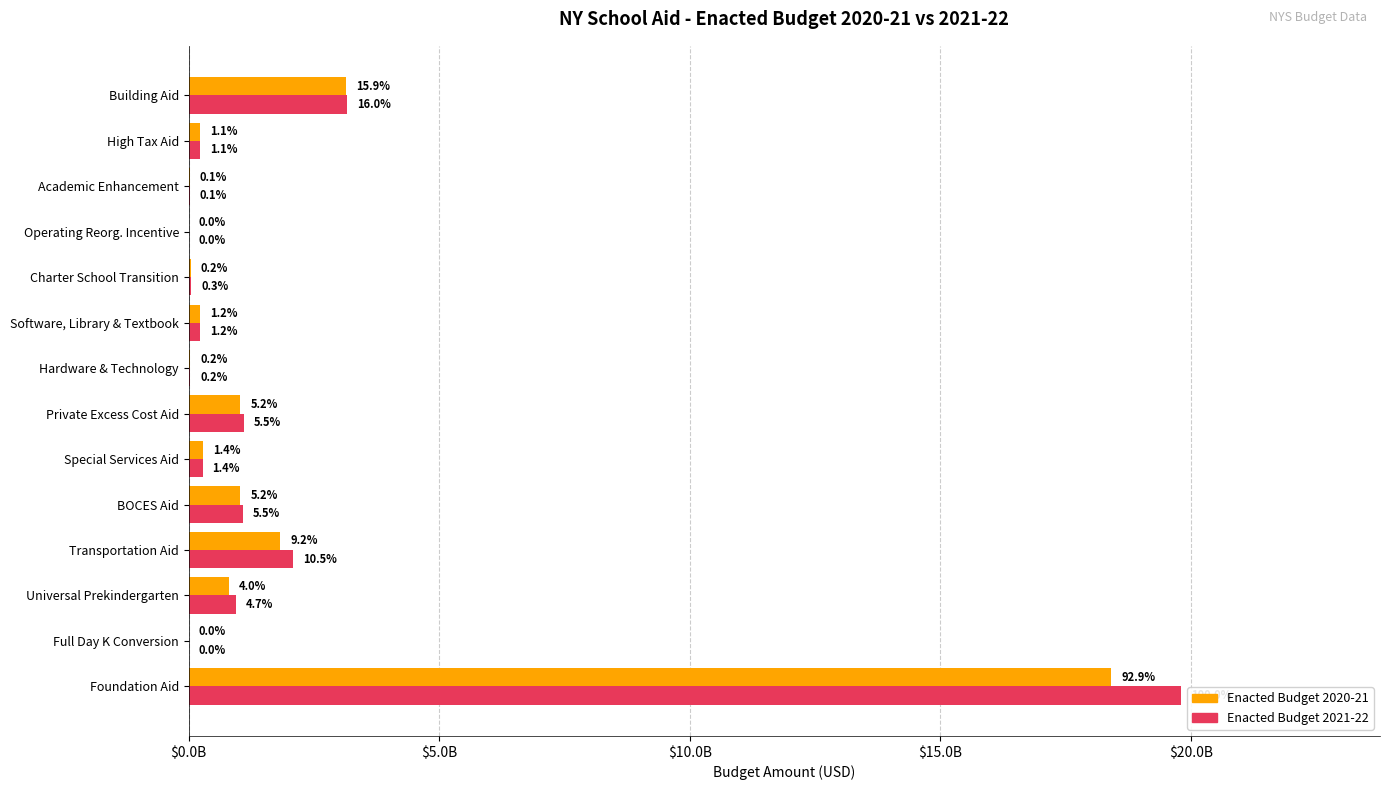

Reading left to right, what are all the values shown in this chart?

Enacted Budget 2020-21: 18411780302	2485436	796613765	1830983546	1033824348	282231716	1033446005	36310058	234739598	48420850	5368205	28271832	223298324	3147634011
Enacted Budget 2021-22: 19811782573	1427588	938608852	2087753335	1088462768	280859877	1097907897	35571115	230837163	49851173	4491252	28271832	223298324	3168977824